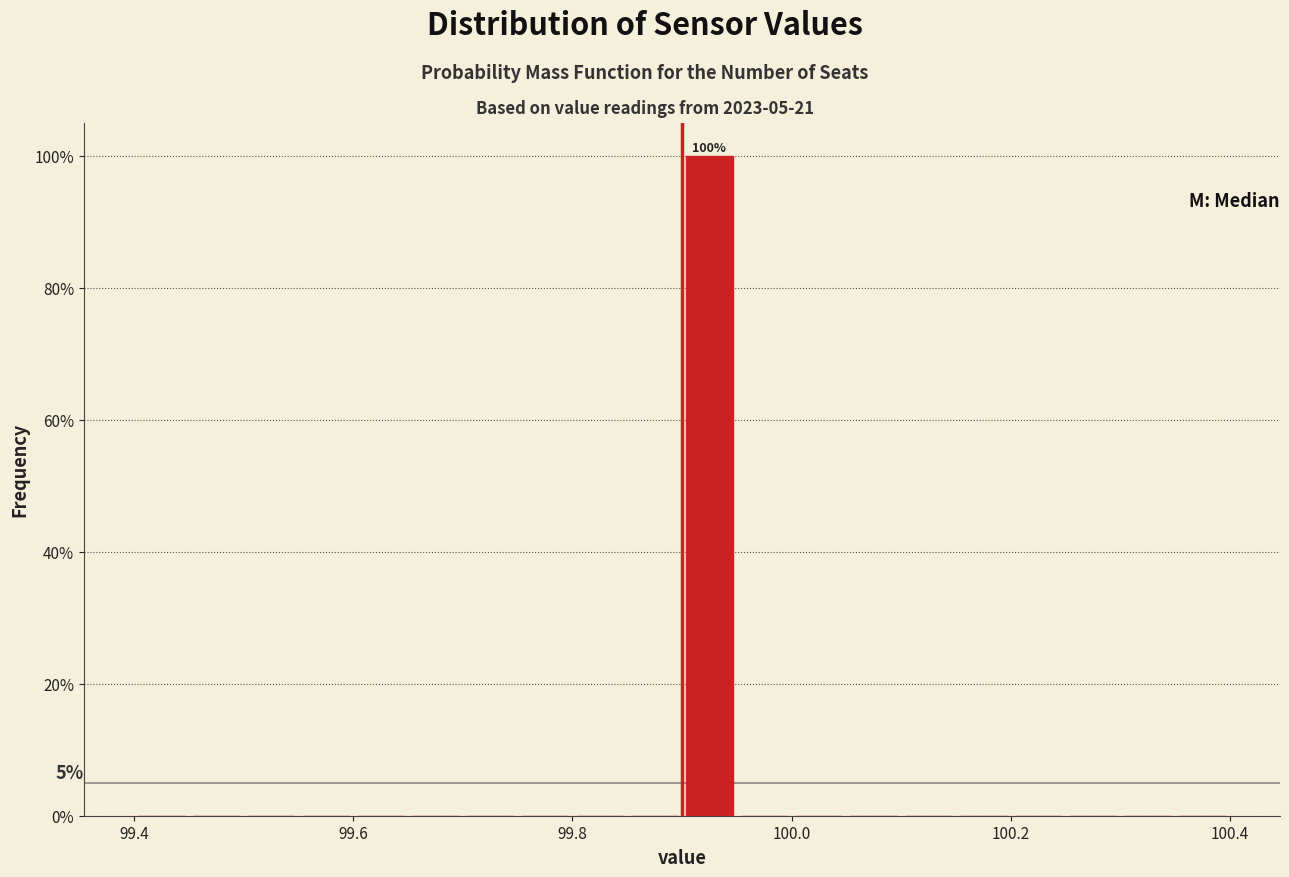

Read against the x-axis, roughly where is the centre of the tallest bar?

99.92